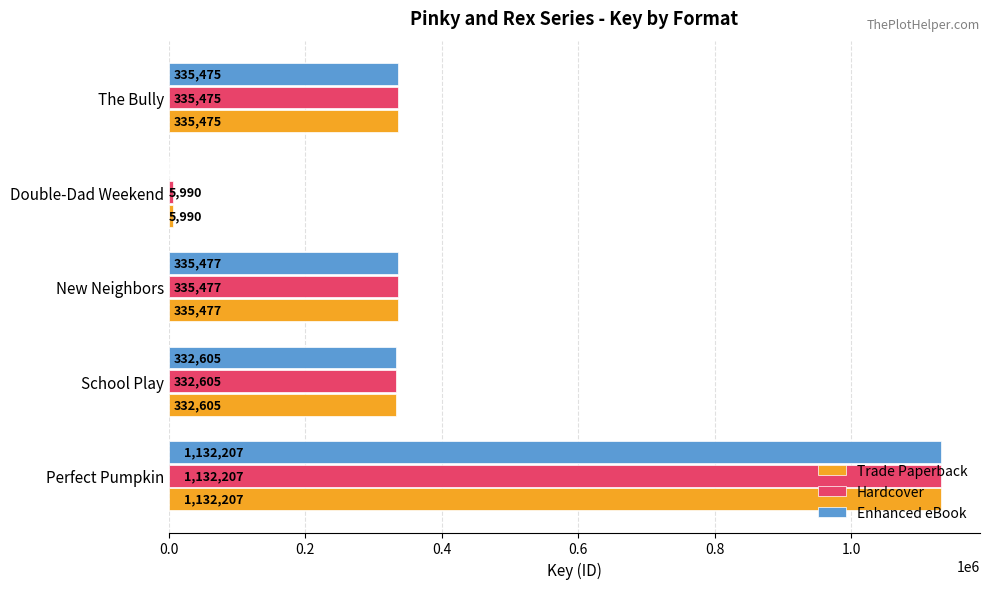

Is it true that Hardcover equals 5990 at Double-Dad Weekend?

True